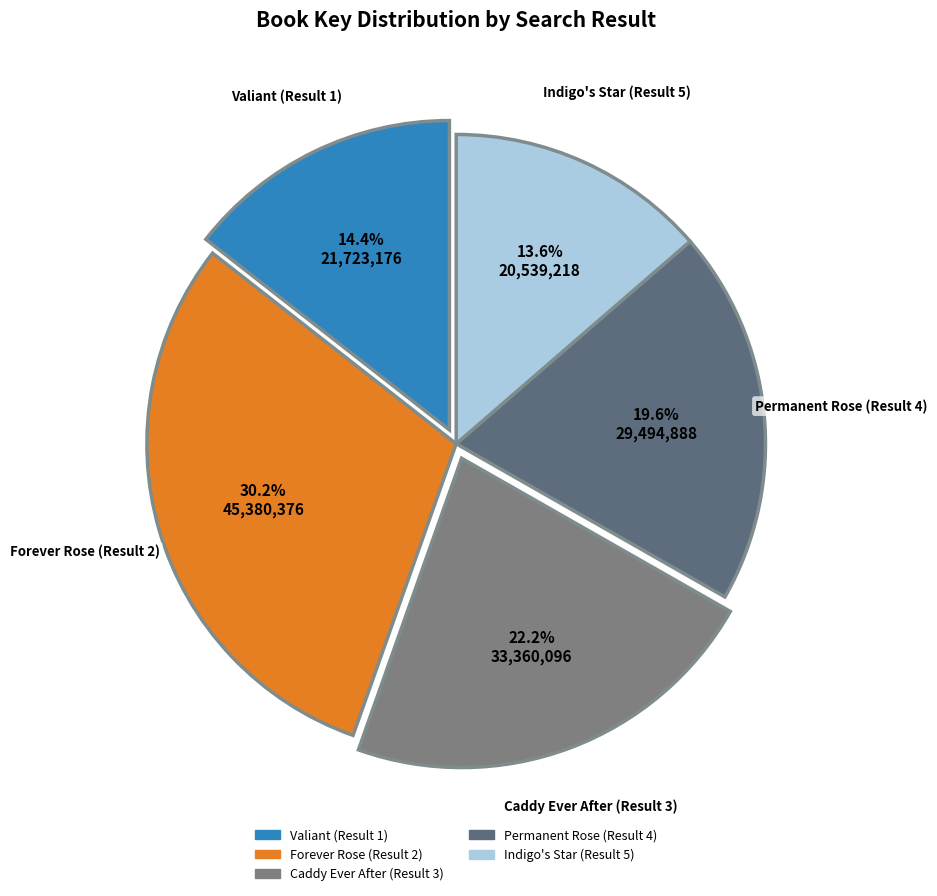

True or false: Forever Rose (Result 2) accounts for 30% of the total.

True